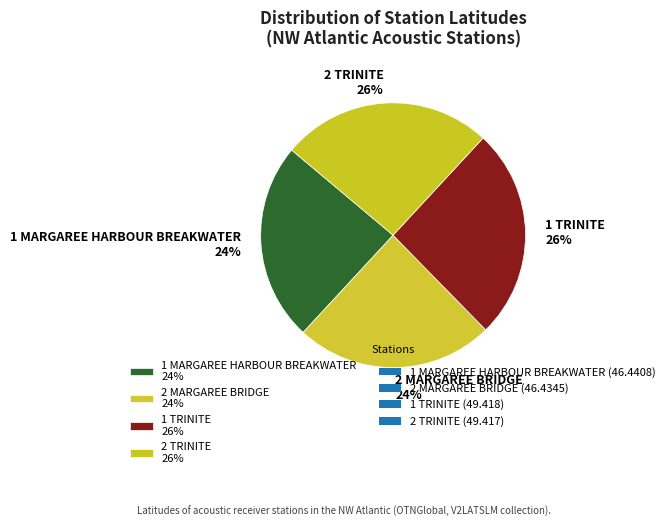

Does 1 TRINITE represent more than half of the total?

No